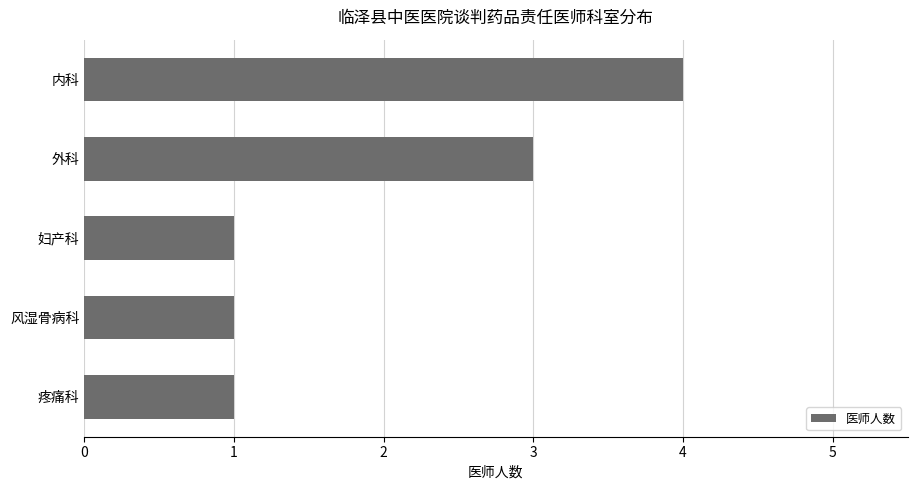

How many data points does each series have?

5